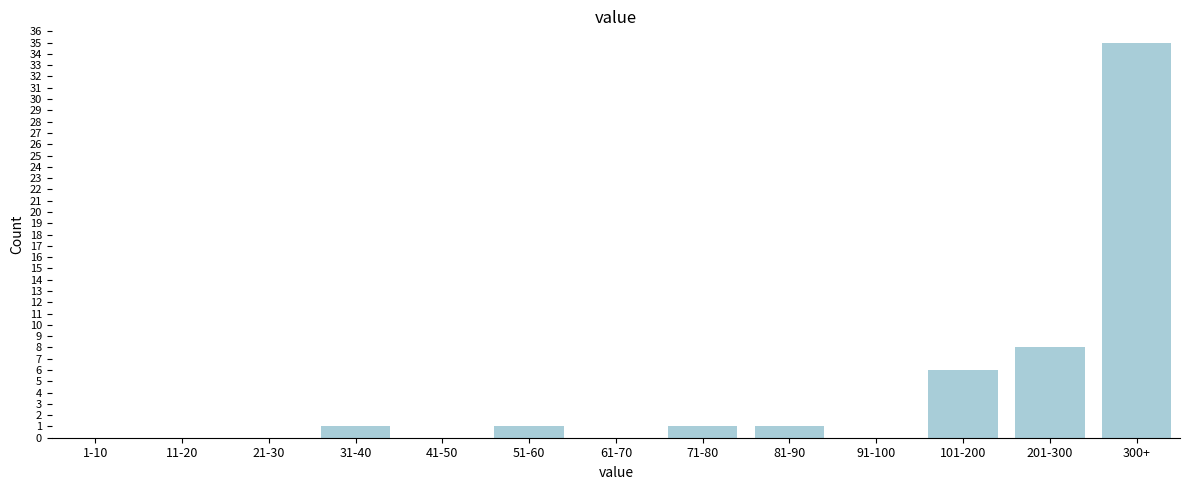

Reading left to right, transcribe all the data shown in this chart.

1-10=0	11-20=0	21-30=0	31-40=1	41-50=0	51-60=1	61-70=0	71-80=1	81-90=1	91-100=0	101-200=6	201-300=8	300+=35